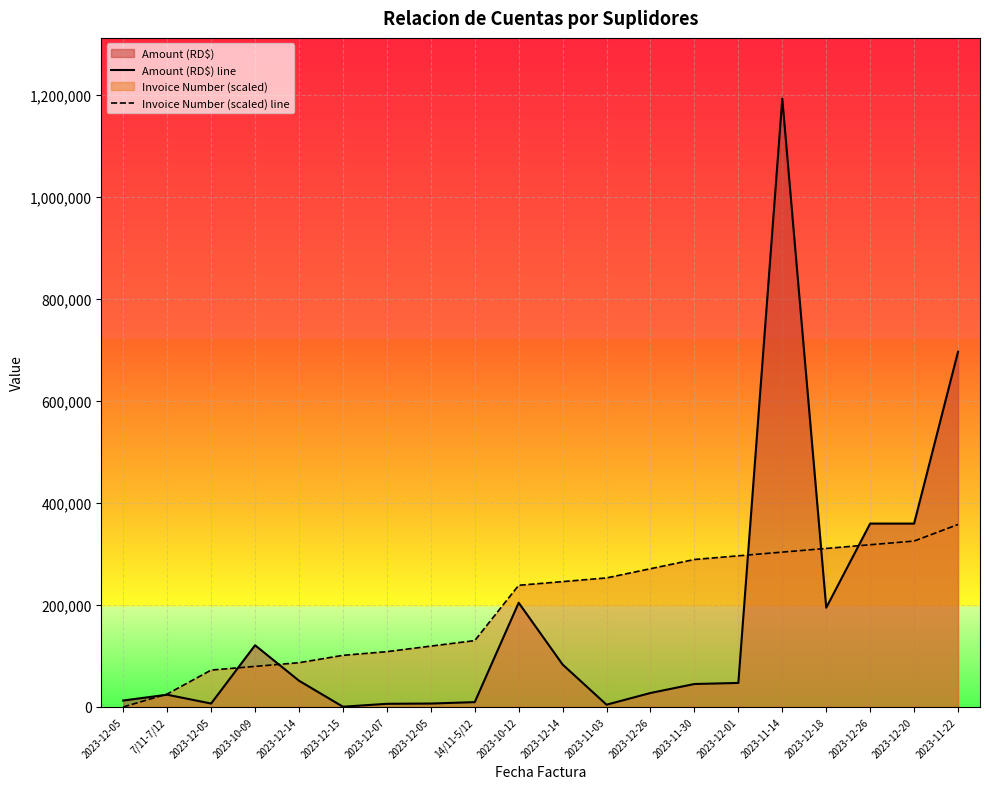

How many values in the Invoice Number (scaled) line series exceed 245850?

10